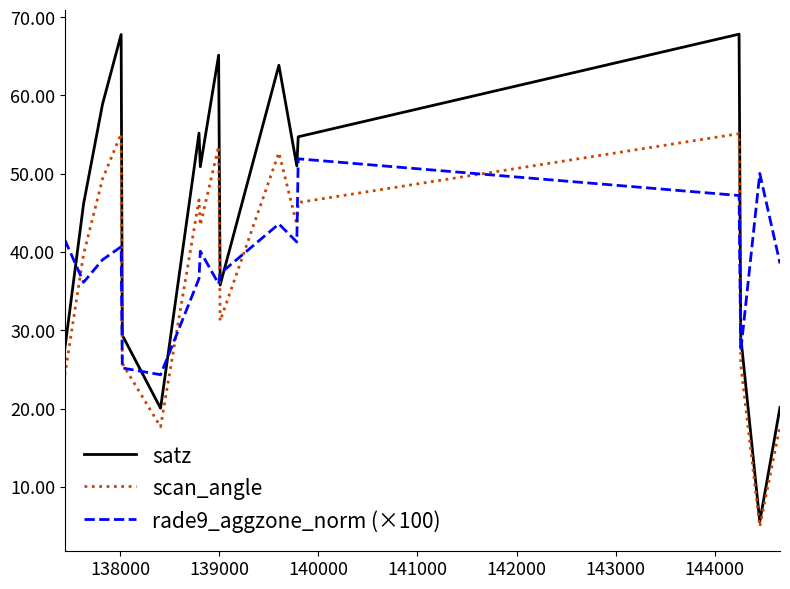

What is the lowest value of the rade9_aggzone_norm (×100) series?

24.3